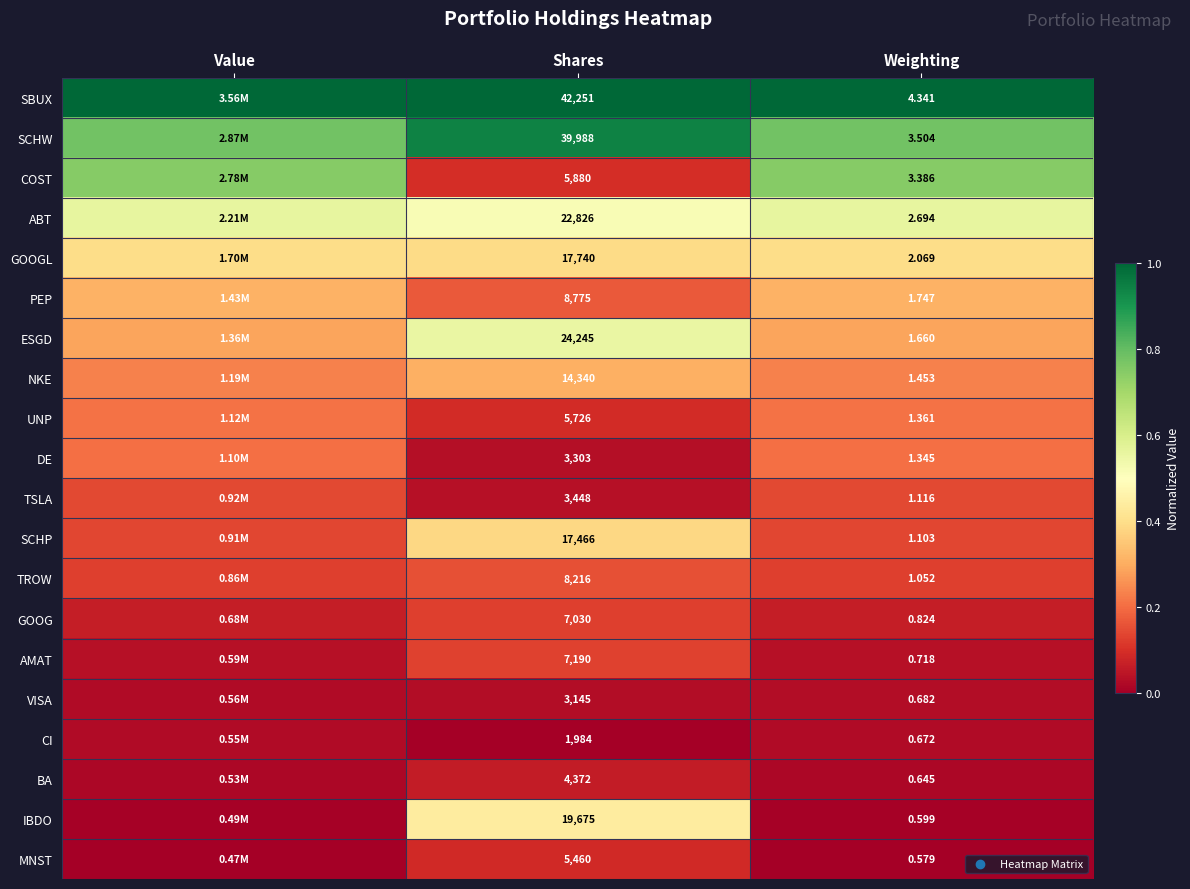

Is the value of UNP at Shares greater than the value of SBUX at Shares?

No